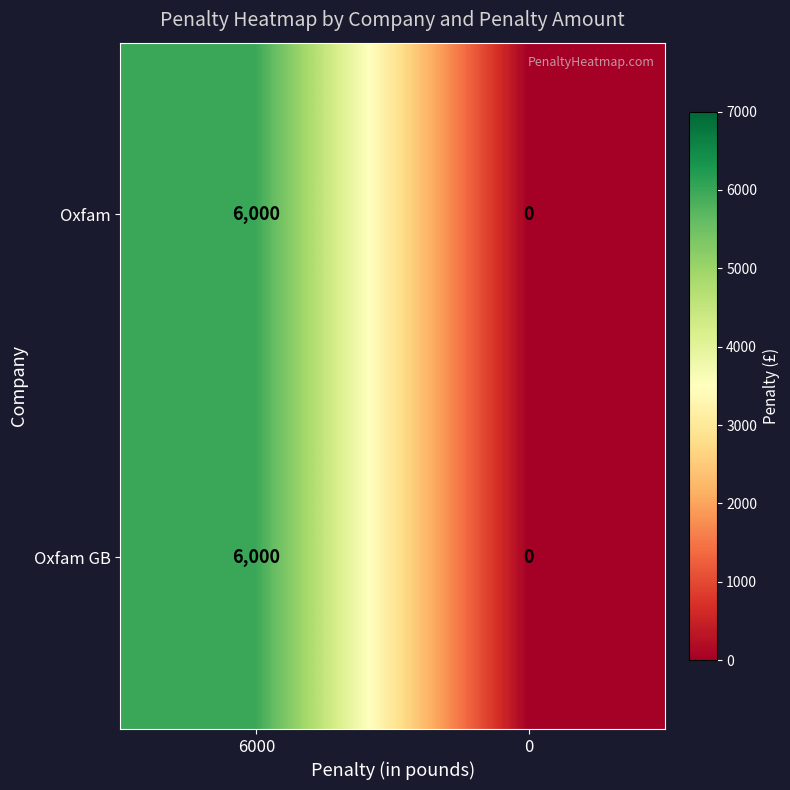

Read the Oxfam value at 6000, to the nearest 100.

6000